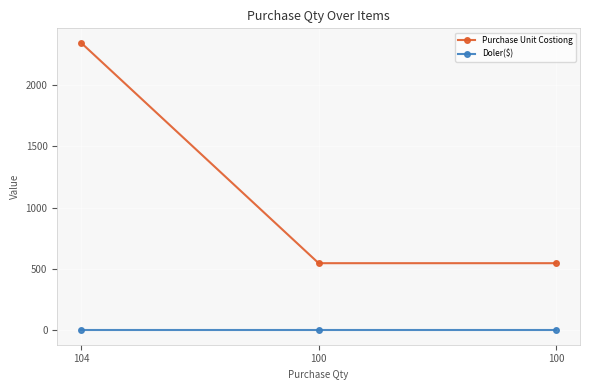

Does the chart have visible grid lines?

Yes